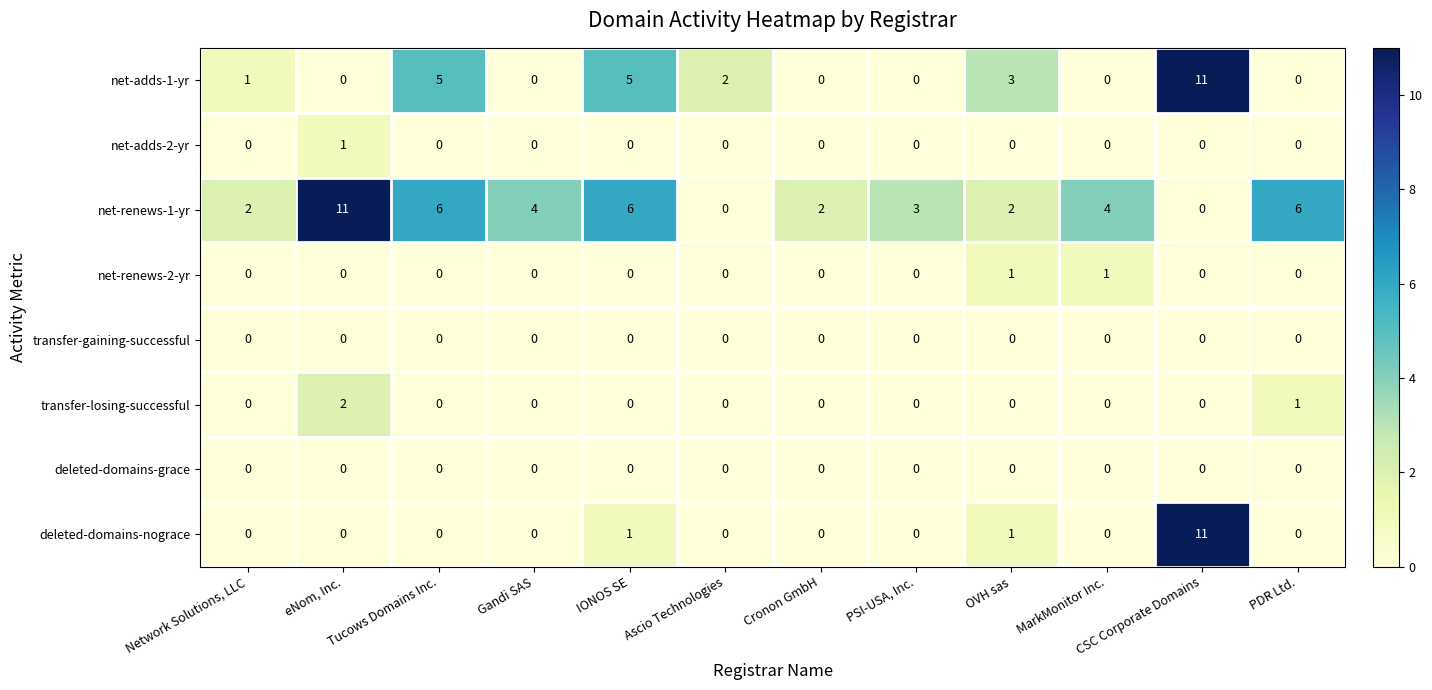

The value of net-adds-2-yr at IONOS SE is -1. True or false?

False